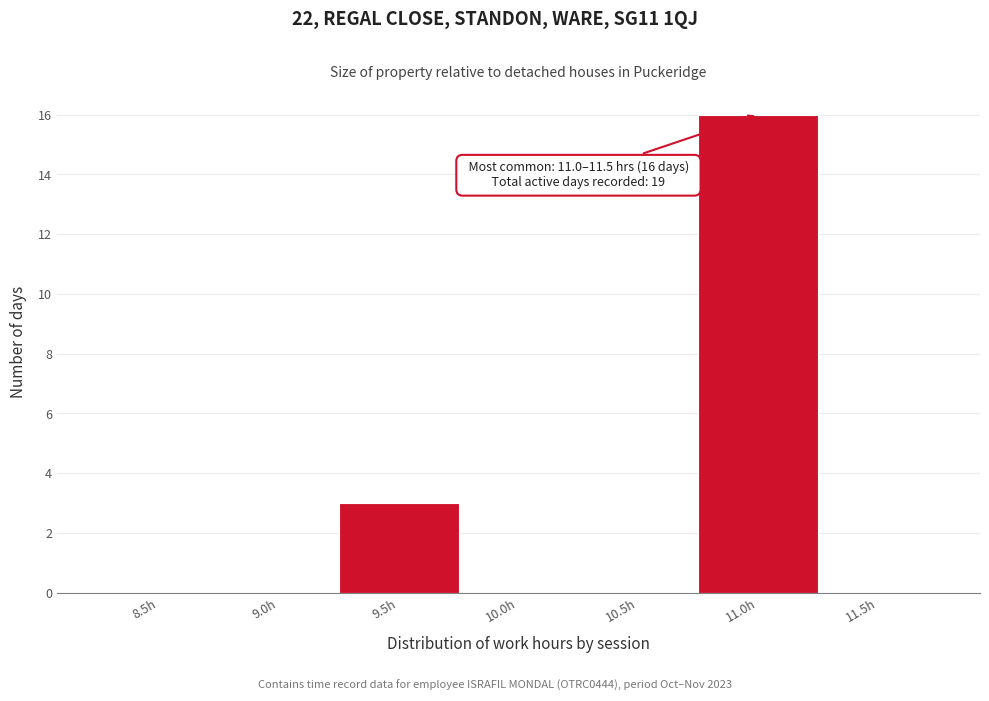

Reading right to left, what are all the values shown in this chart?

11.5h=0	11.0h=16	10.5h=0	10.0h=0	9.5h=3	9.0h=0	8.5h=0